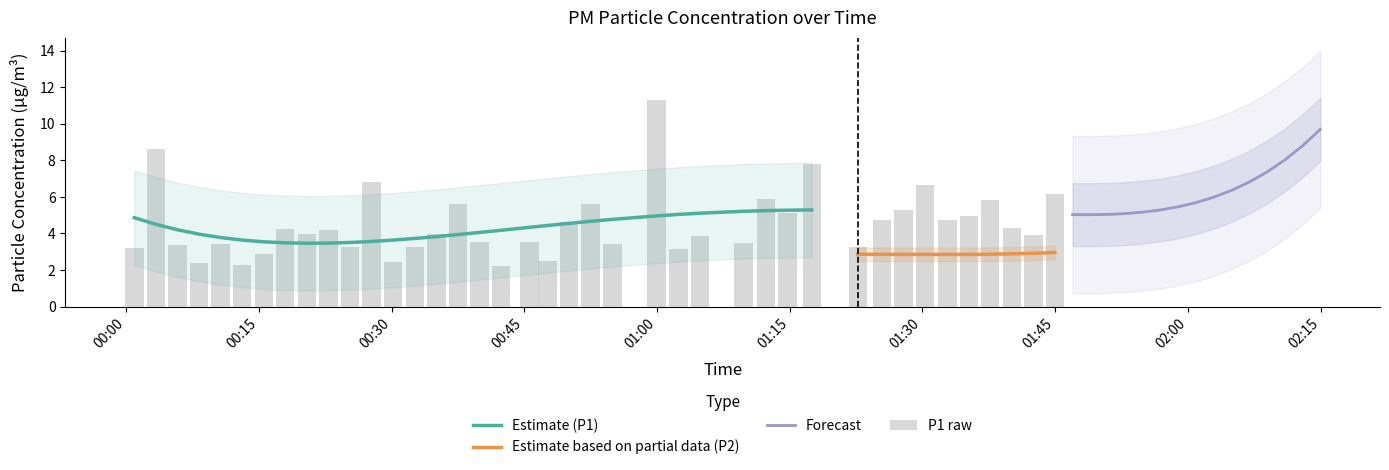

List the labels in order of value, smallest first.

2023-04-03T00:42:21, 2023-04-03T00:13:06, 2023-04-03T00:08:14, 2023-04-03T00:30:10, 2023-04-03T00:47:36, 2023-04-03T00:15:33, 2023-04-03T01:02:26, 2023-04-03T00:00:55, 2023-04-03T00:25:18, 2023-04-03T00:32:38, 2023-04-03T01:22:42, 2023-04-03T00:05:48, 2023-04-03T00:54:58, 2023-04-03T00:10:40, 2023-04-03T01:09:47, 2023-04-03T00:45:34, 2023-04-03T00:39:56, 2023-04-03T01:04:52, 2023-04-03T01:42:33, 2023-04-03T00:20:25, 2023-04-03T00:35:04, 2023-04-03T00:22:52, 2023-04-03T00:17:59, 2023-04-03T01:40:06, 2023-04-03T00:50:04, 2023-04-03T01:25:26, 2023-04-03T01:32:49, 2023-04-03T01:35:14, 2023-04-03T01:14:45, 2023-04-03T01:27:52, 2023-04-03T00:37:30, 2023-04-03T00:52:30, 2023-04-03T01:37:40, 2023-04-03T01:12:19, 2023-04-03T01:44:58, 2023-04-03T01:30:19, 2023-04-03T00:27:44, 2023-04-03T01:17:30, 2023-04-03T00:03:22, 2023-04-03T00:59:56